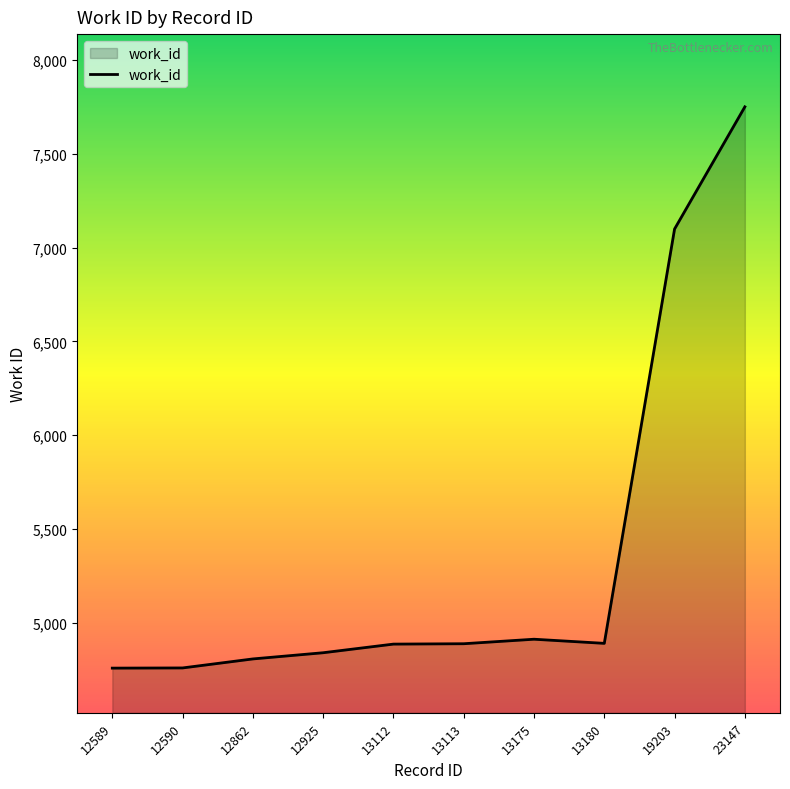

Where is the data nearest to the value 6254?

19203